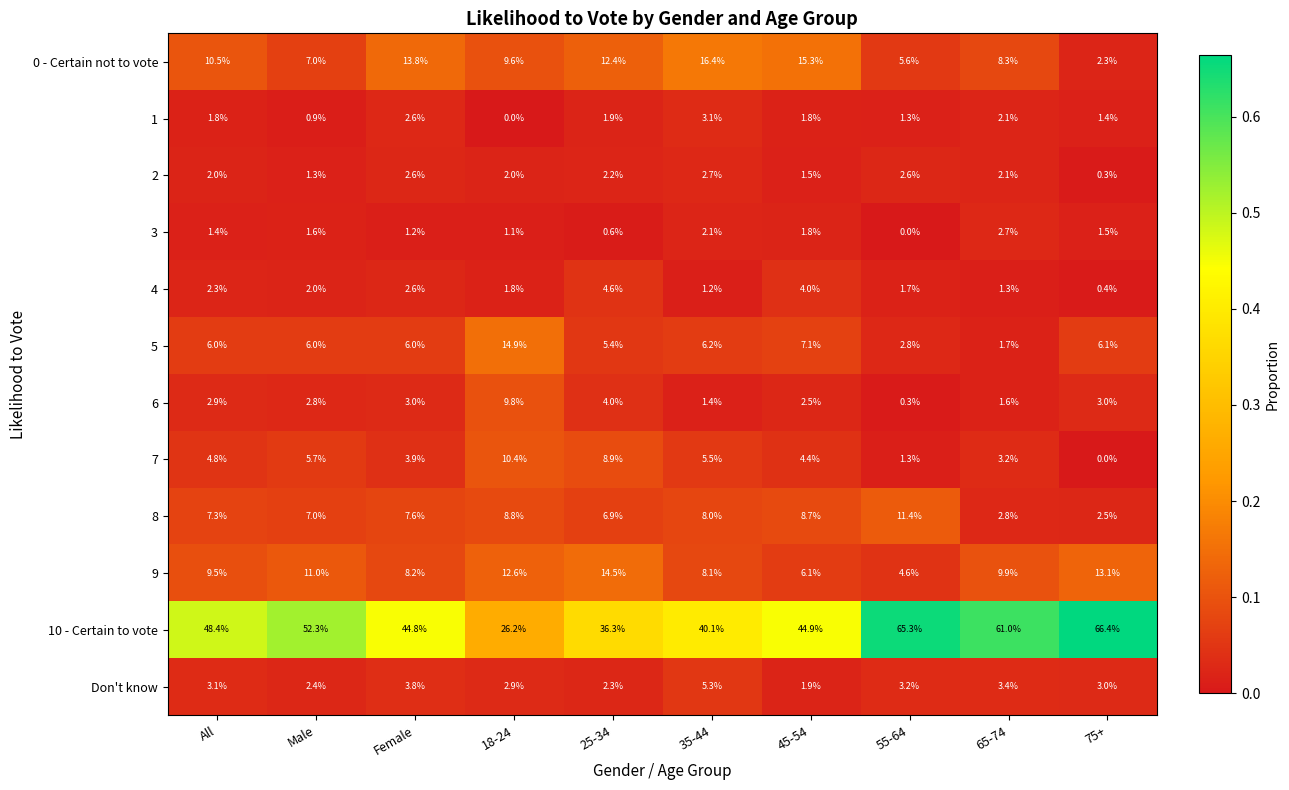

The 0 - Certain not to vote series shows 9.1 at 55-64. True or false?

False